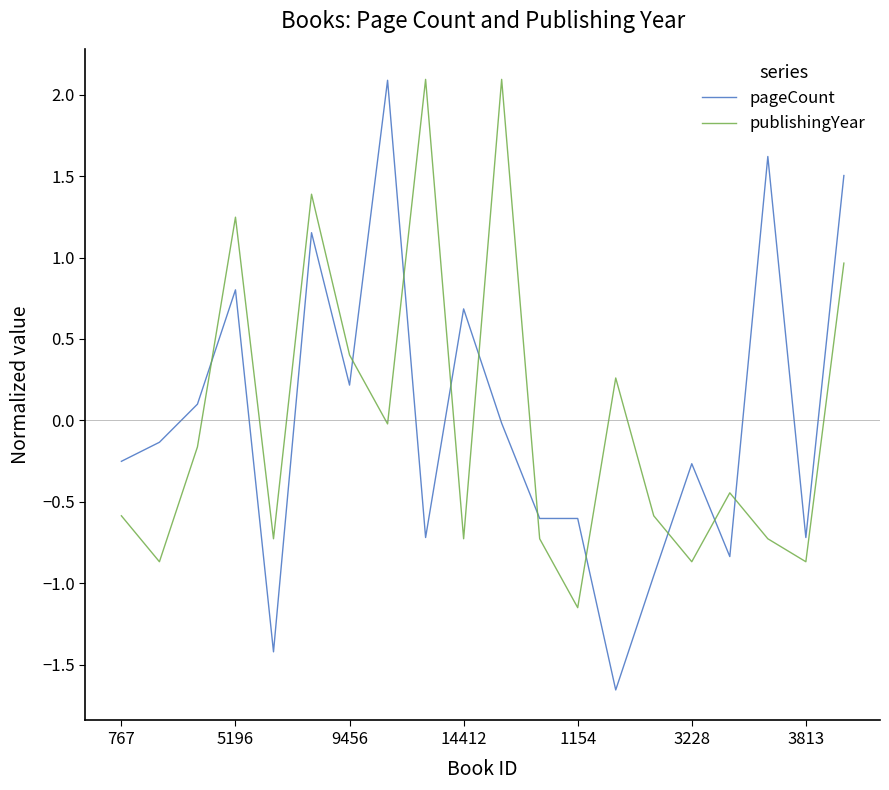

True or false: pageCount and publishingYear intersect in this chart.

True